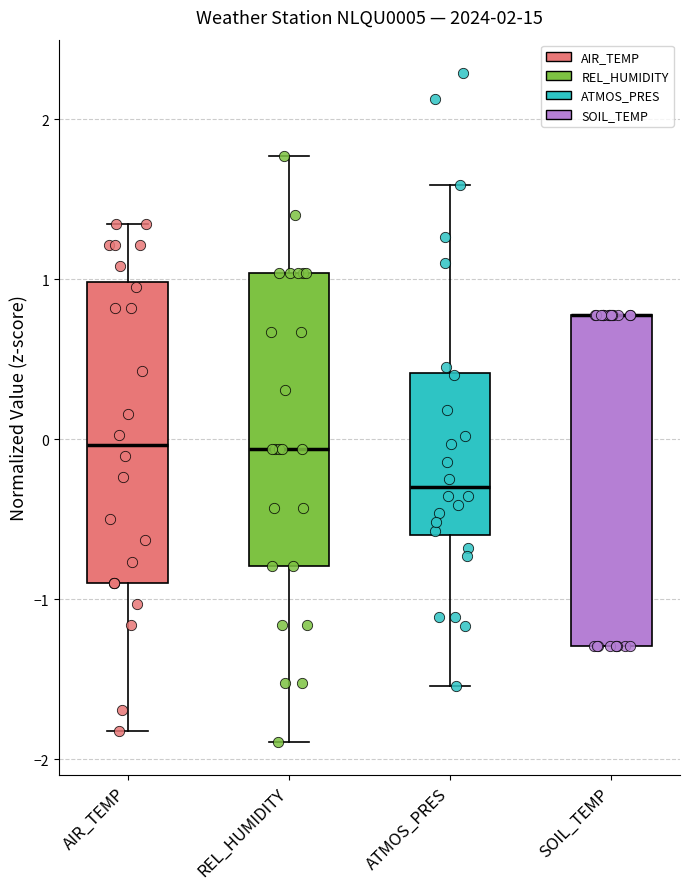

Reading left to right, read every box against the y-axis: the position of its median line, the range the box covers, and the ends of its whiskers. The values are not printed on the chart, so give them approximately, as read against the axis.

AIR_TEMP: median 0.0, box -0.9 to 1.0, whiskers -1.8 to 1.3
REL_HUMIDITY: median -0.1, box -0.8 to 1.0, whiskers -1.9 to 1.8
ATMOS_PRES: median -0.3, box -0.6 to 0.4, whiskers -1.5 to 1.6
SOIL_TEMP: median 0.8 (drawn on the box's upper edge), box -1.3 to 0.8, whiskers -1.3 to 0.8